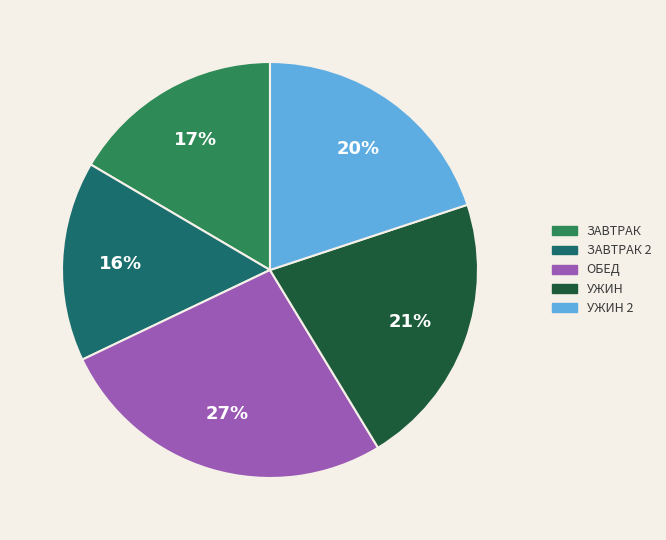

To the nearest percent, what is the difference between the largest and smallest slice percentages?

11%